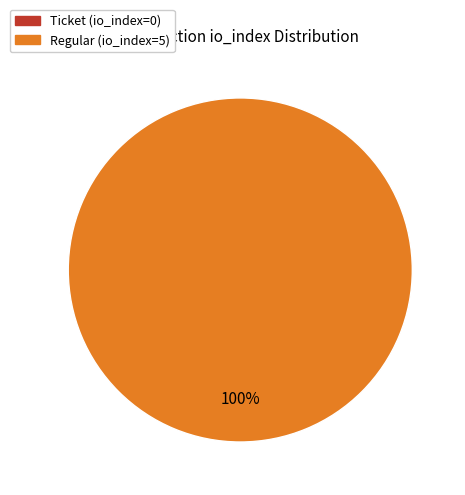

True or false: Ticket (io_index=0) accounts for 1% of the total.

False